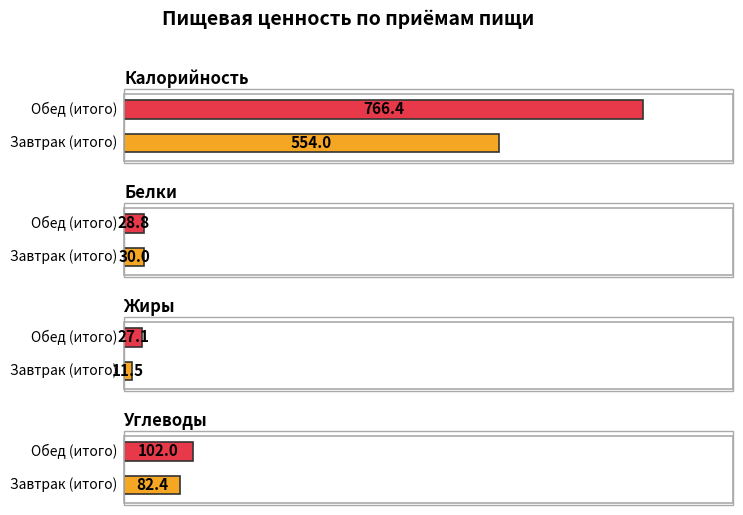

What is the label of the 2nd bar from the left?

Обед (итого)